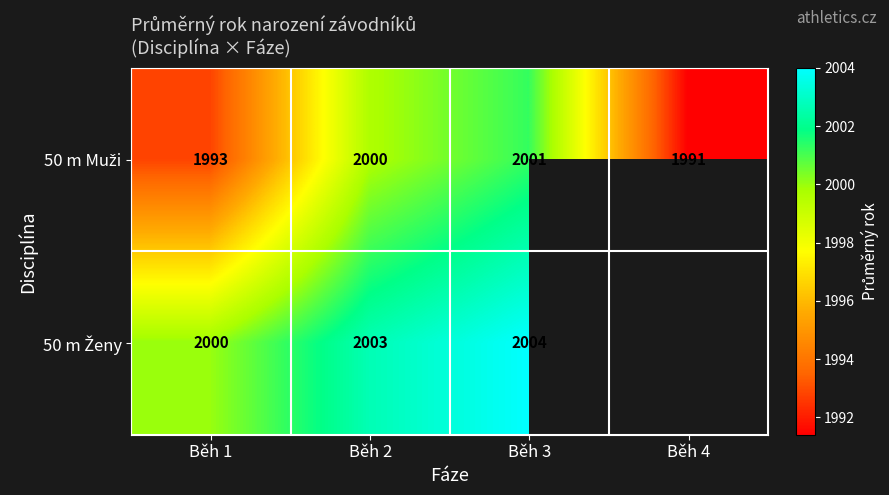

What is the spread (max minus min) of values at Běh 1?

7.0